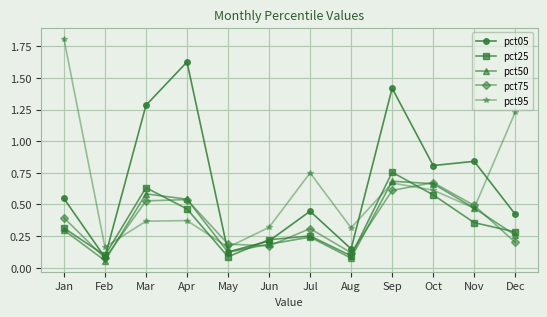

At which category is the sum across all series the highest?

Sep